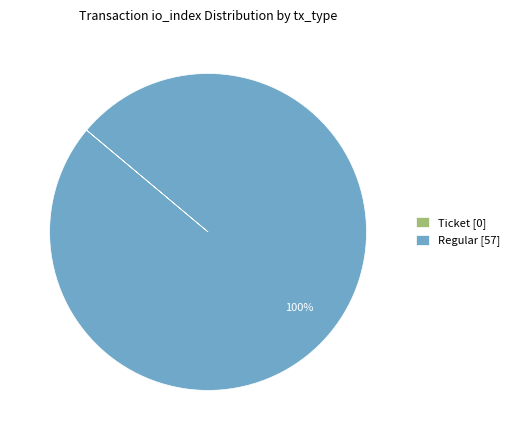

Which slice is the largest?

Regular [57]